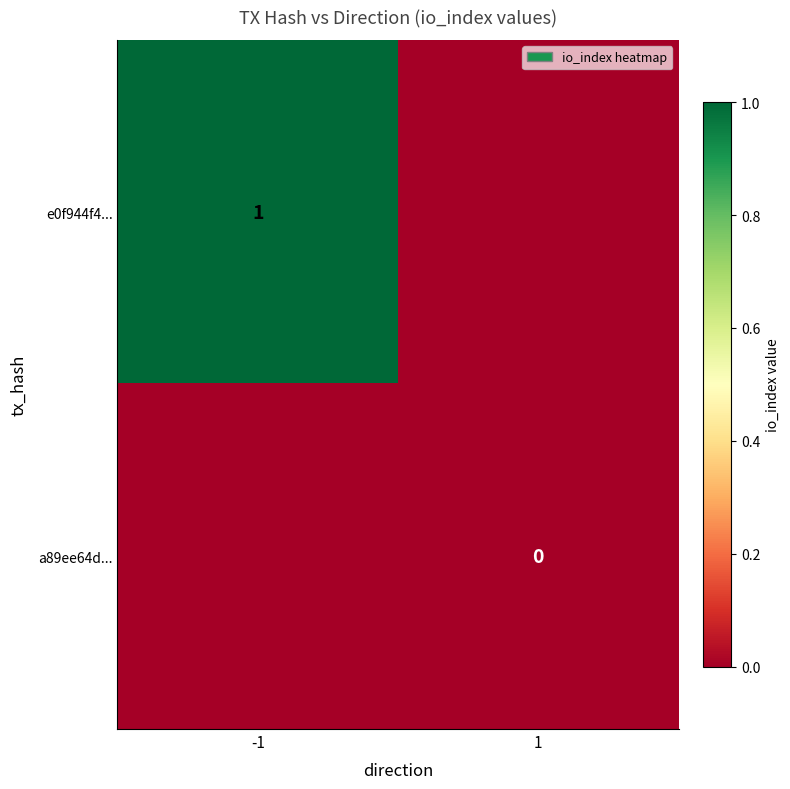

How many distinct data groups are displayed?

2